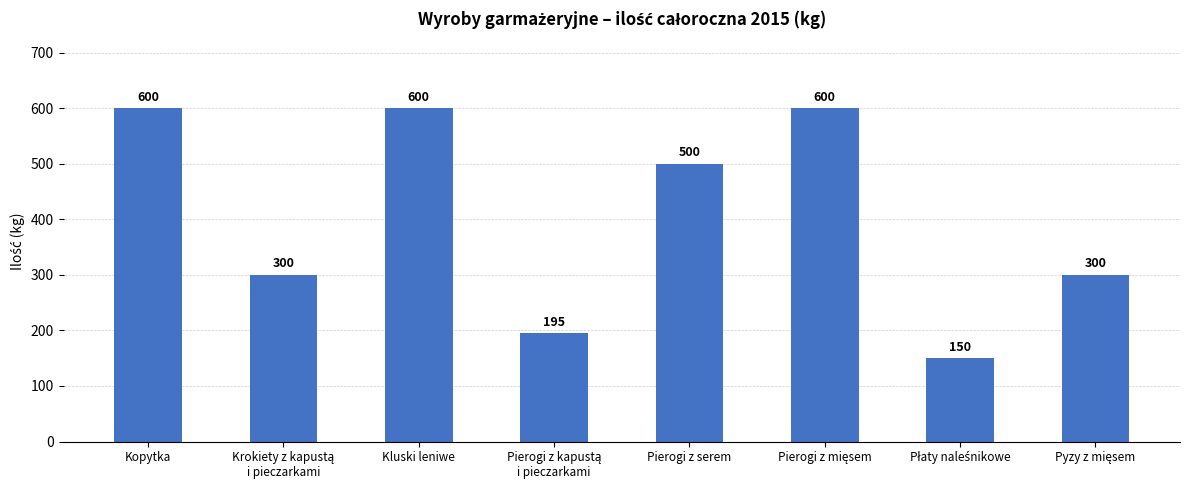

What value does the data have at Kluski leniwe?

600